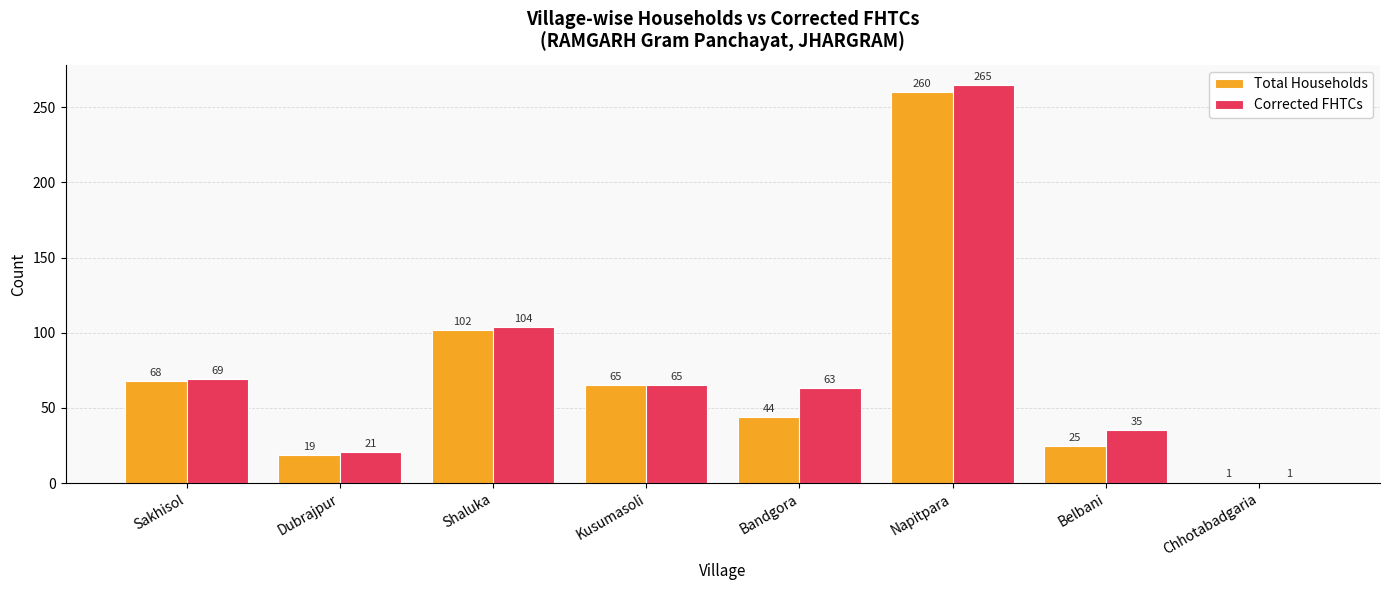

What is the label of the 7th bar from the right?

Dubrajpur